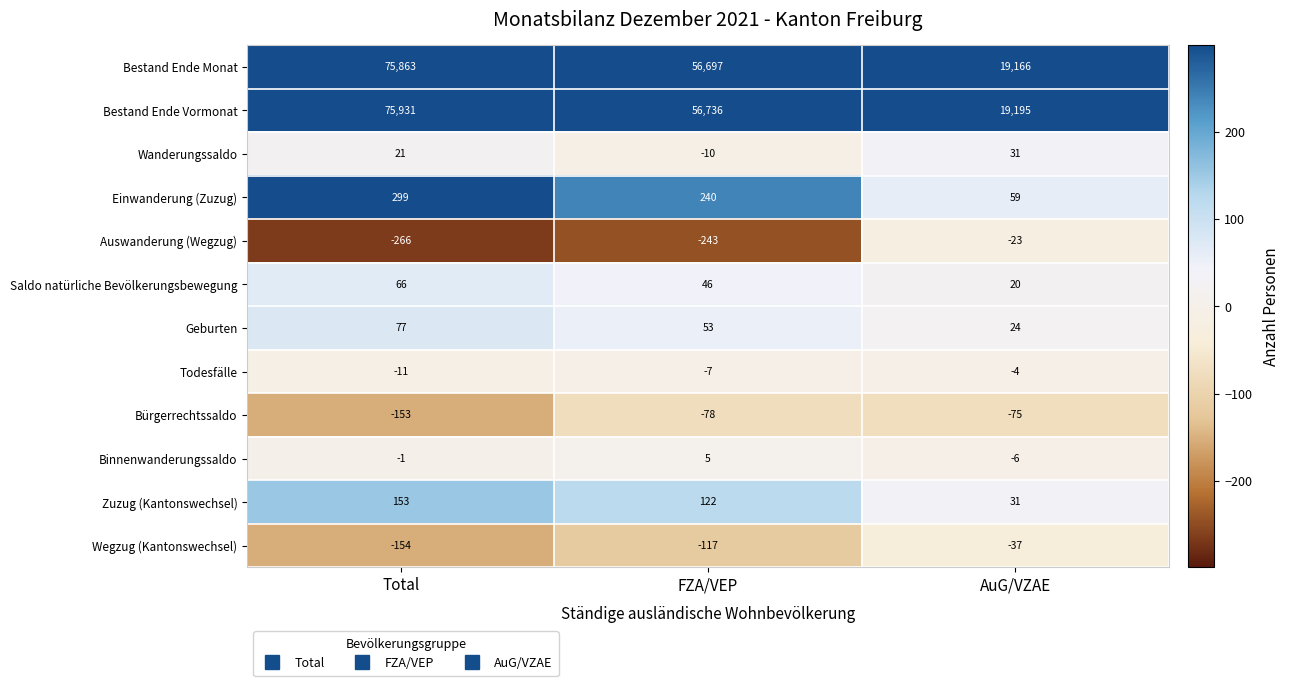

Which series has the widest spread of values?

Bestand Ende Vormonat